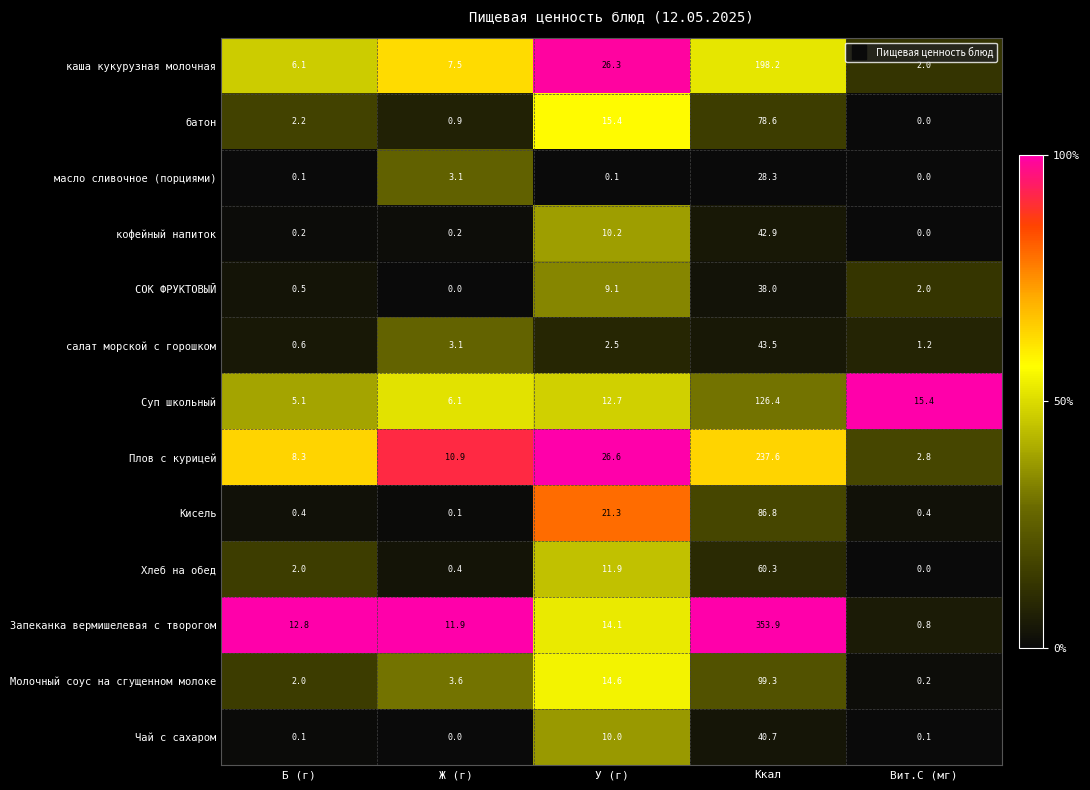

At how many categories does at least one series exceed 0?

5